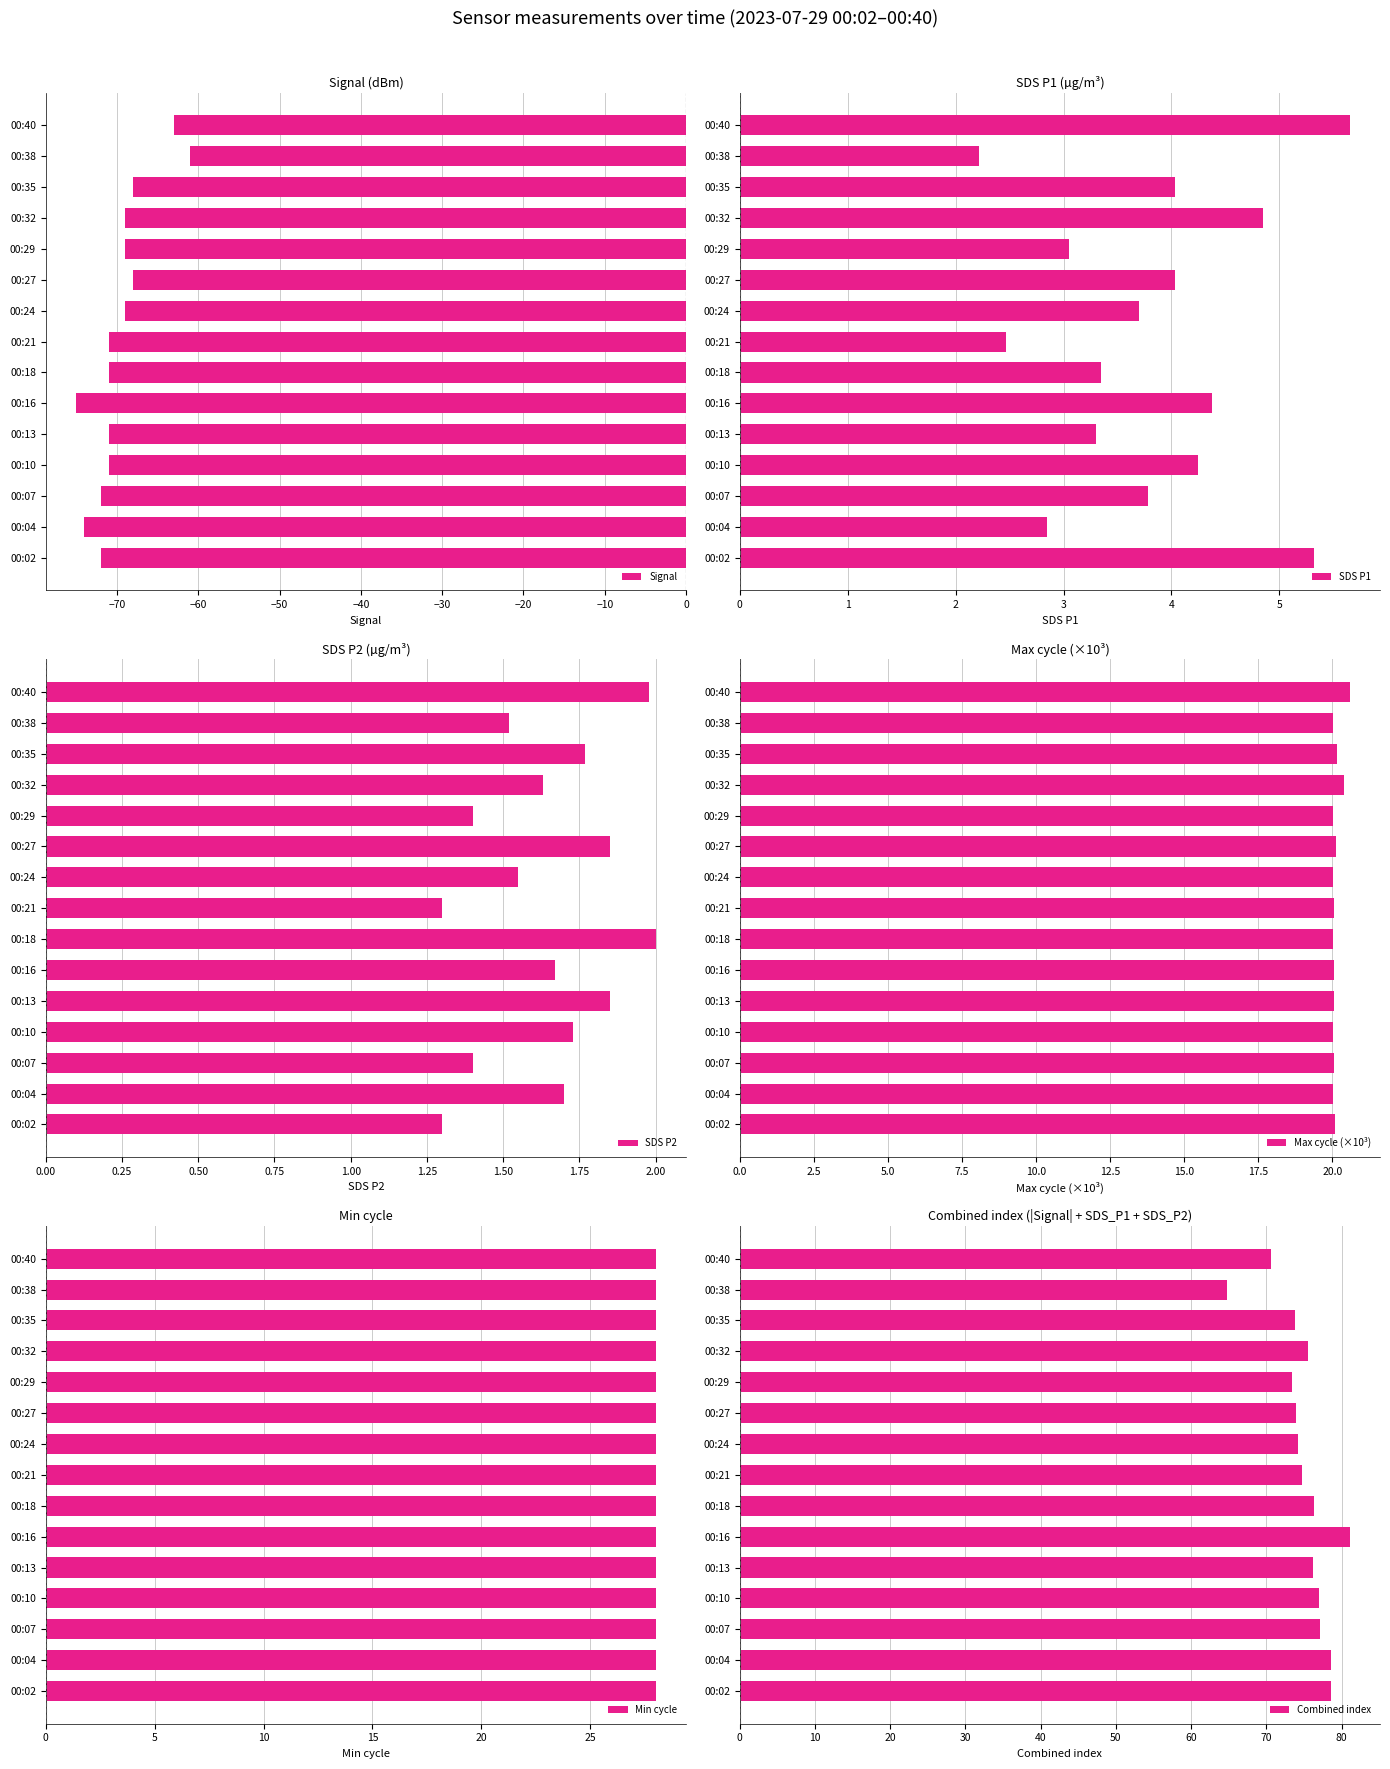

Are the bars horizontal?

Yes